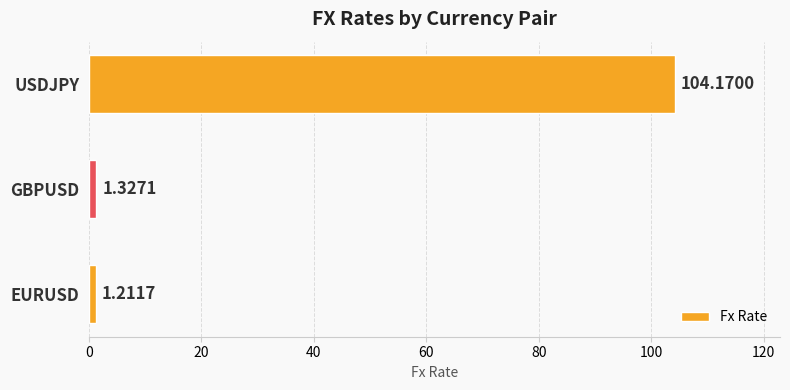

Which category has the lowest value across all series?

EURUSD